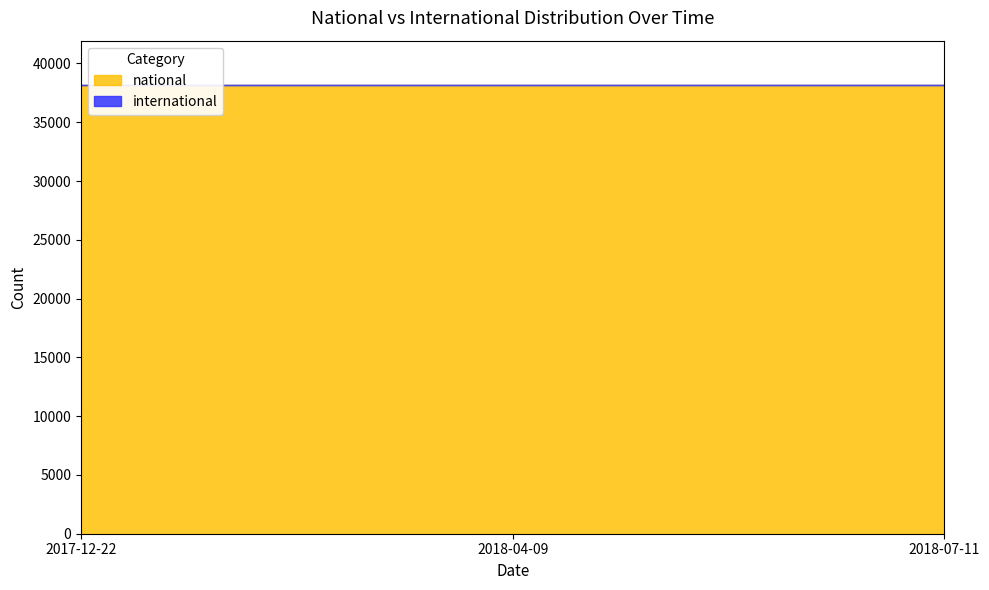

At how many categories does at least one series exceed 14391?

3